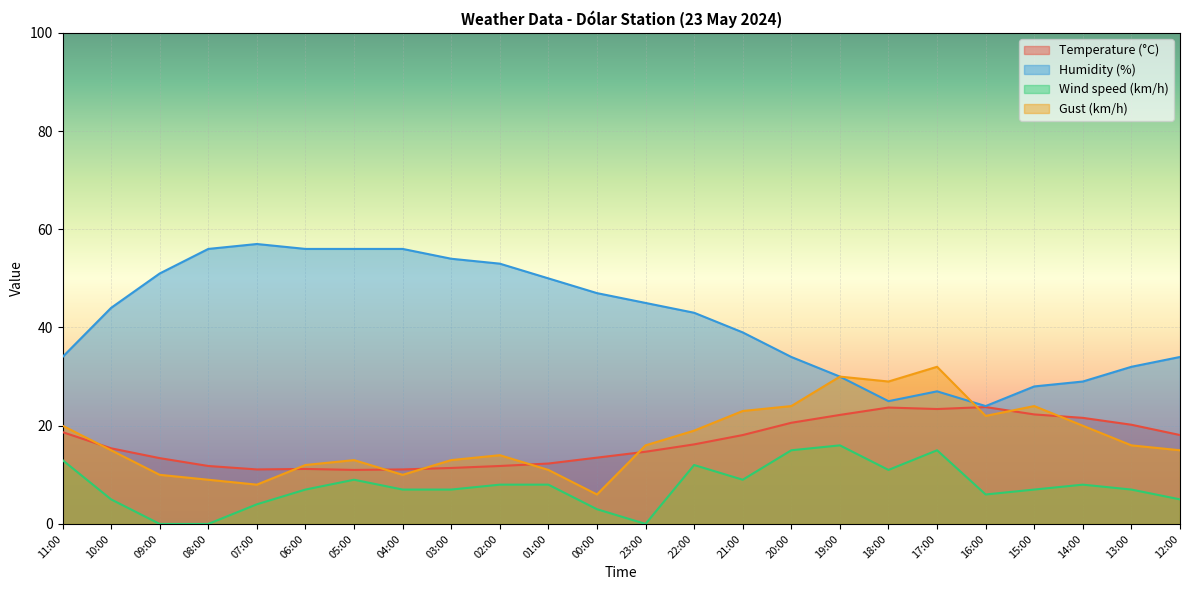

What is the value of the Wind speed (km/h) point at the 18th from the left?

11.0